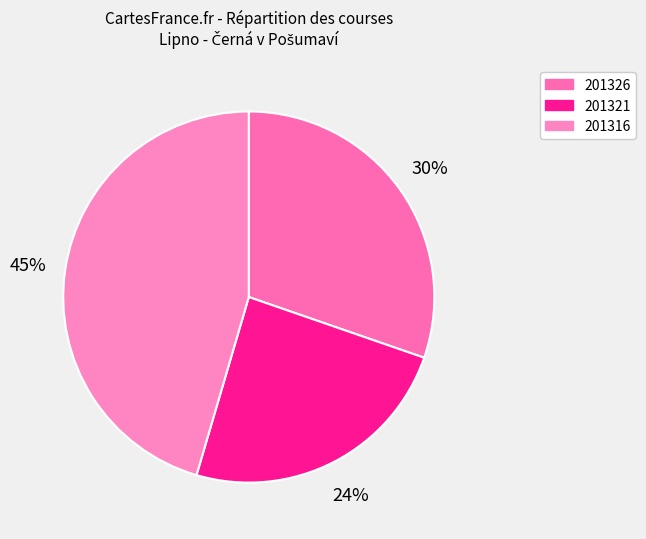

To the nearest percent, what percentage of the pie is 201321?

24%